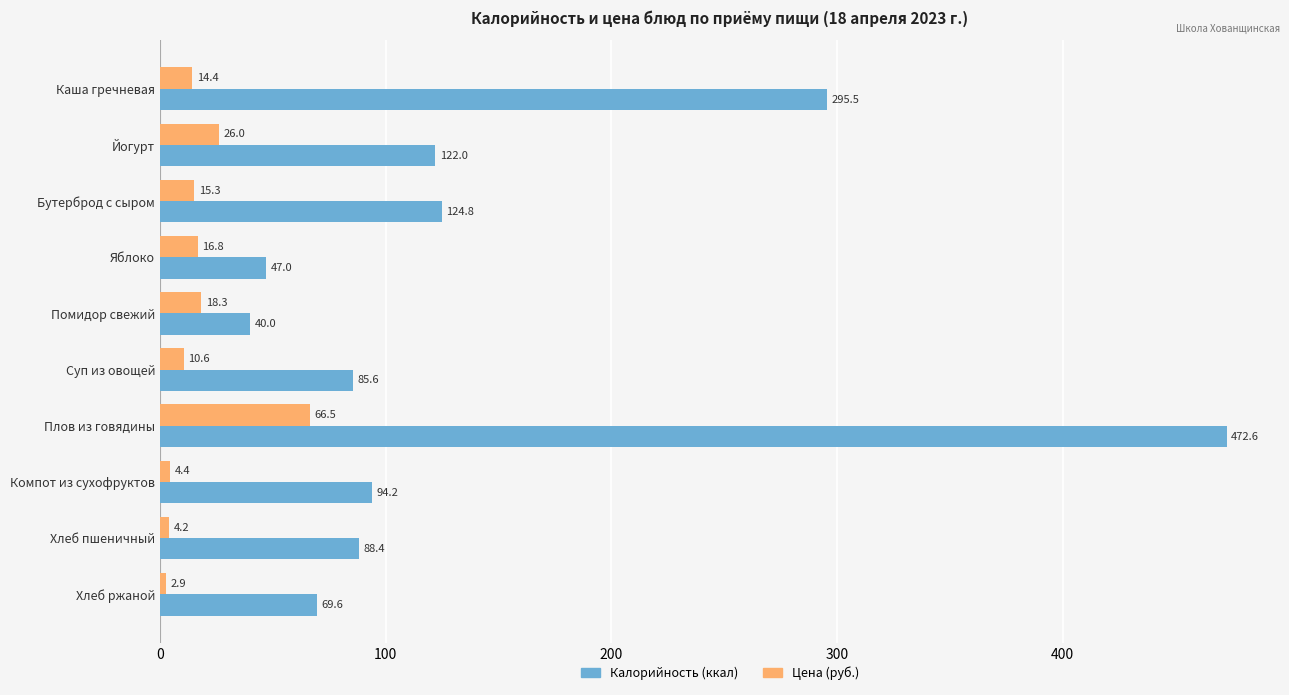

Which category has the highest value across all series?

Плов из говядины